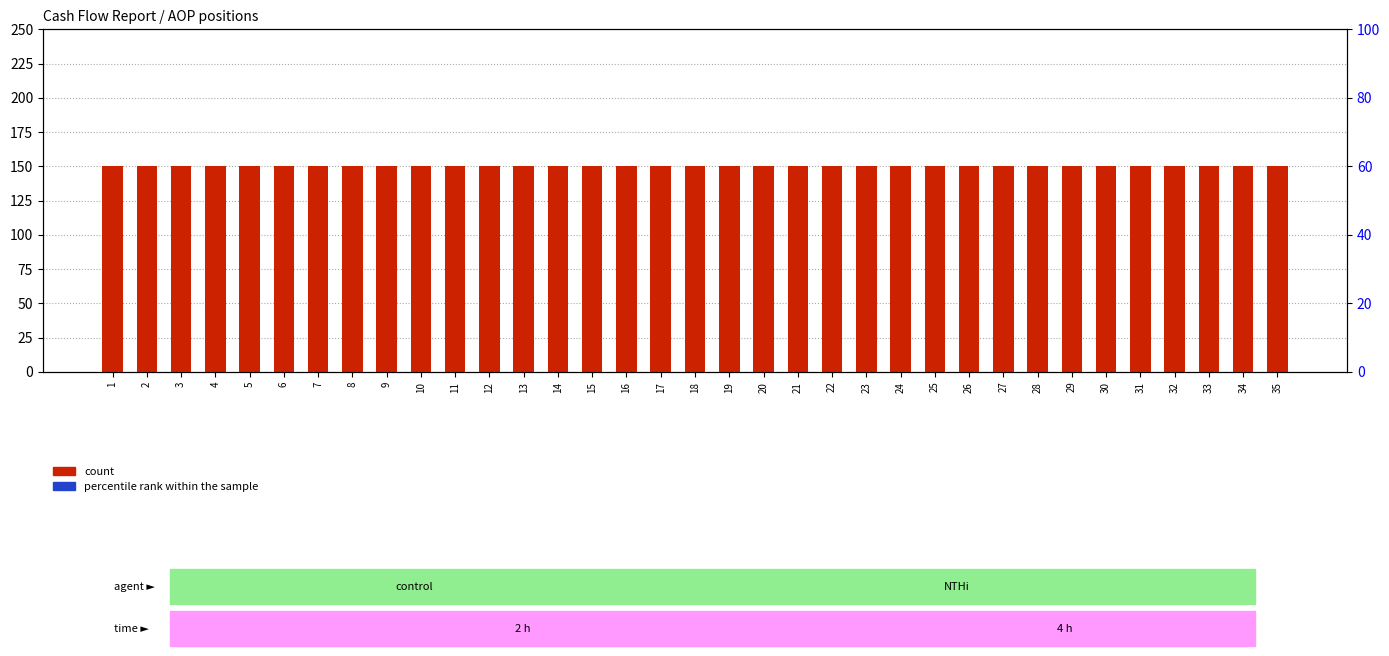

What is the total value across all series at 22?

150